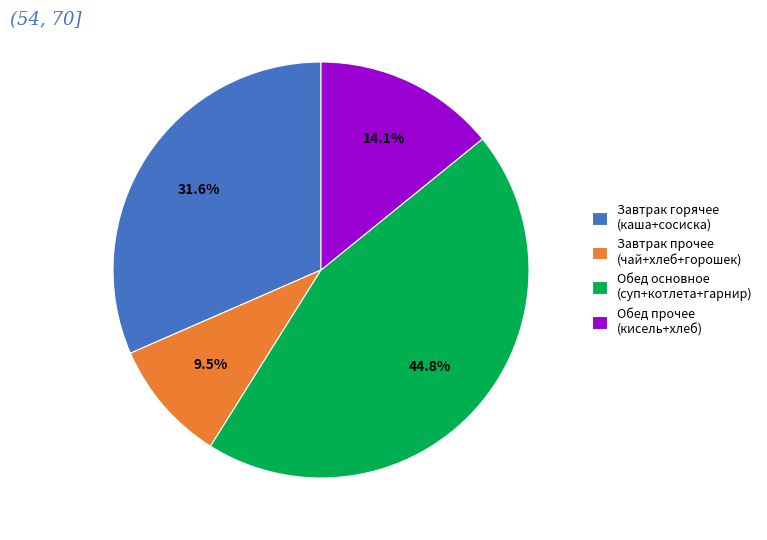

To the nearest percent, what is the average slice percentage?

25%